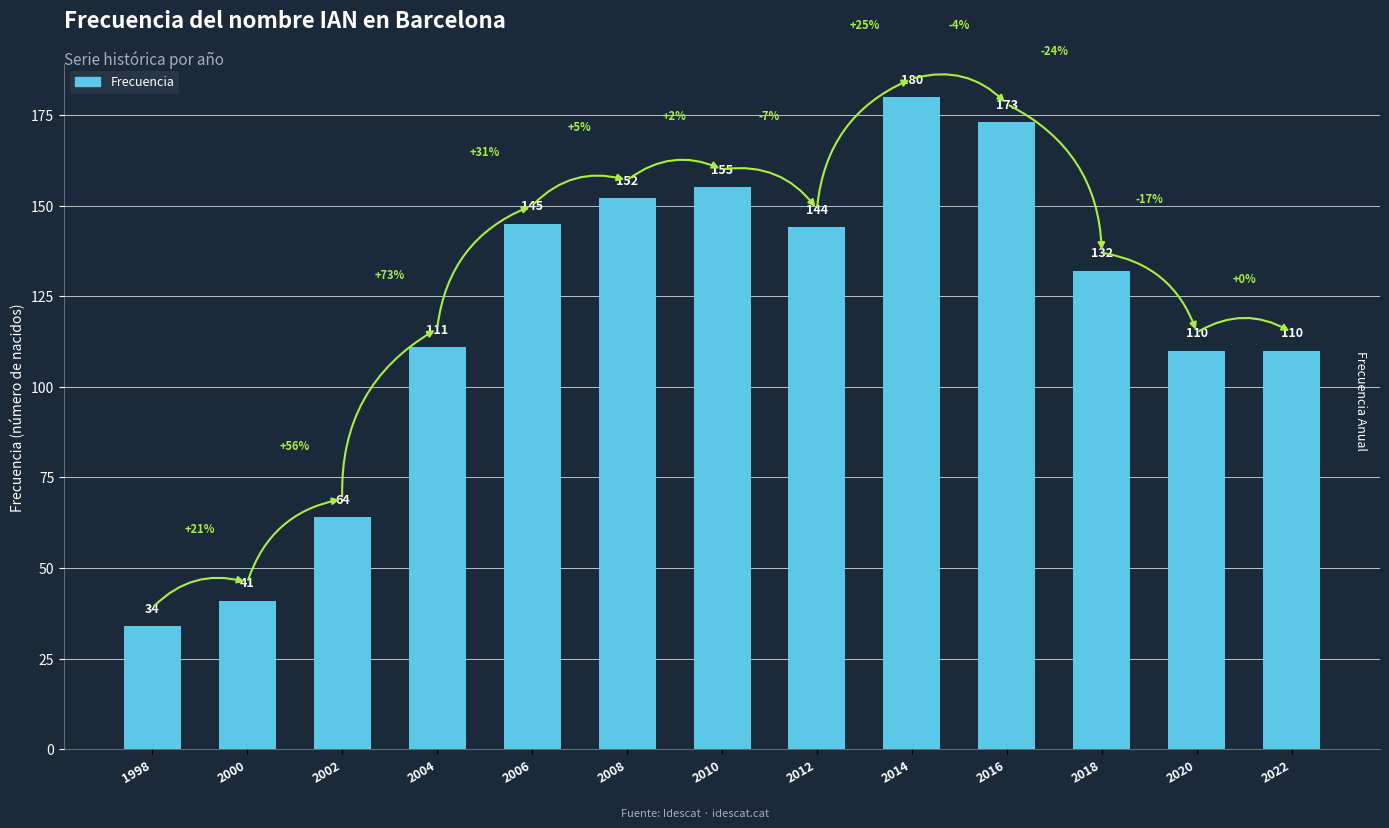

What is the value of the 12th bar from the left?

110